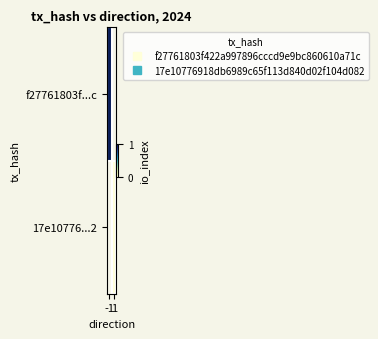

List the series in order of their overall mean, highest first.

f27761803f...c, 17e10776...2